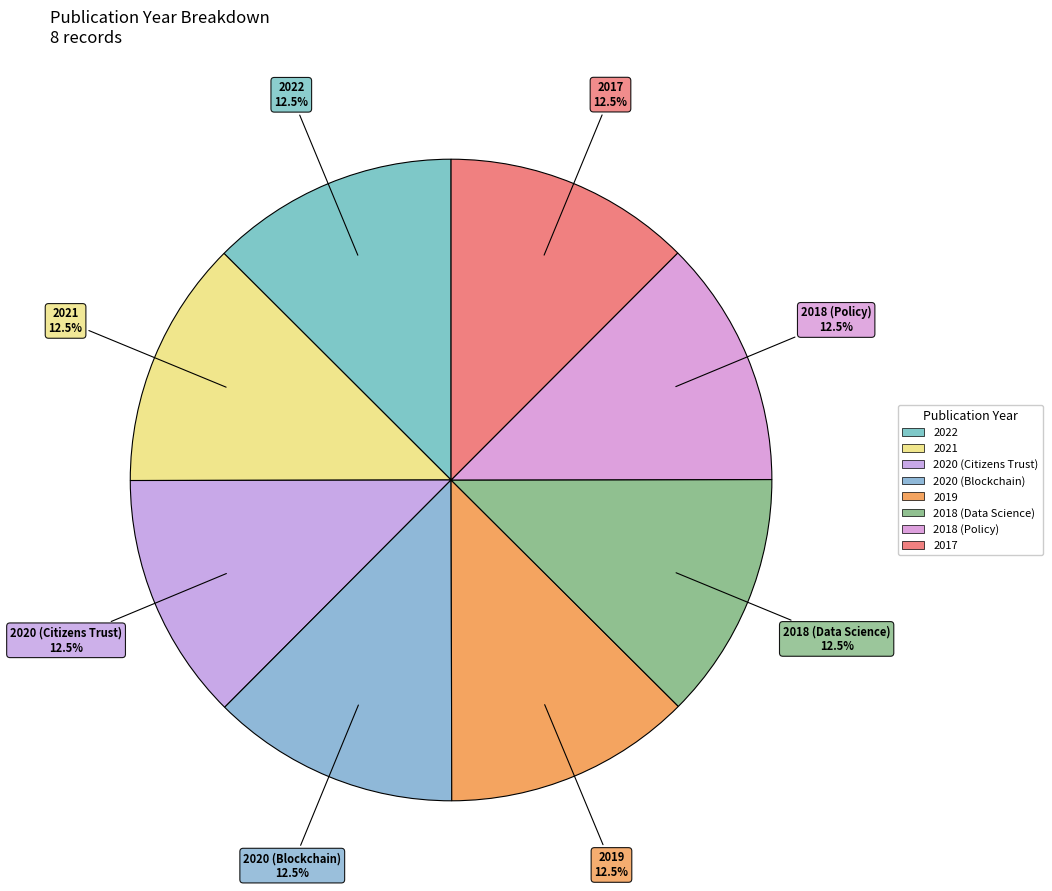

Does 2019 account for over 50% of the chart?

No